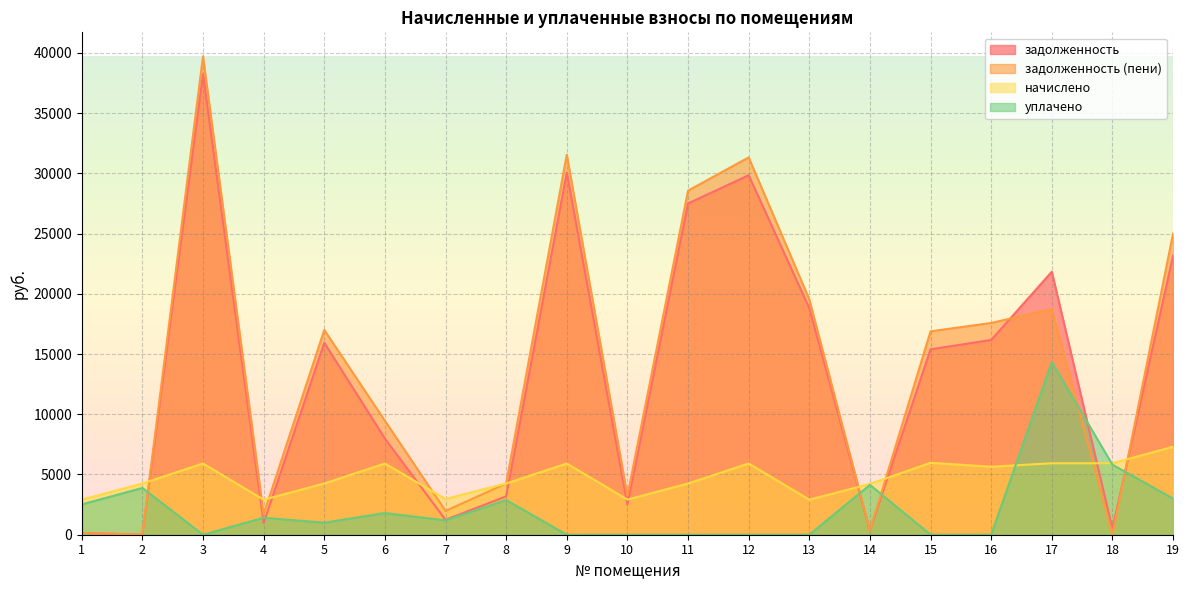

Reading left to right, transcribe all the data shown in this chart.

задолженность: 1=152.3	2=0.0	3=38246.2	4=969.6	5=15939.0	6=7981.7	7=1236.0	8=3189.6	9=30078.0	10=2499.0	11=27505.0	12=29848.8	13=18812.6	14=351.2	15=15392.3	16=16170.7	17=21838.5	18=494.4	19=23181.3
задолженность (пени): 1=153.5	2=0.0	3=39724.6	4=1696.8	5=17002.2	6=9460.1	7=1977.6	8=4252.8	9=31556.4	10=3228.6	11=28568.2	12=31327.2	13=19539.8	14=351.2	15=16885.1	16=17581.9	17=18735.2	18=3.8	19=25007.7
начислено: 1=2908.8	2=4252.8	3=5913.6	4=2908.8	5=4252.8	6=5913.6	7=2966.4	8=4252.8	9=5913.6	10=2918.4	11=4252.8	12=5913.6	13=2908.8	14=4214.4	15=5971.2	16=5644.8	17=5932.8	18=5932.8	19=7305.6
уплачено: 1=2518.0	2=3885.0	3=0.0	4=1409.0	5=1000.0	6=1800.0	7=1189.7	8=2879.5	9=0.0	10=0.0	11=0.0	12=0.0	13=0.0	14=4139.9	15=0.0	16=0.0	17=14327.6	18=5815.0	19=3000.0